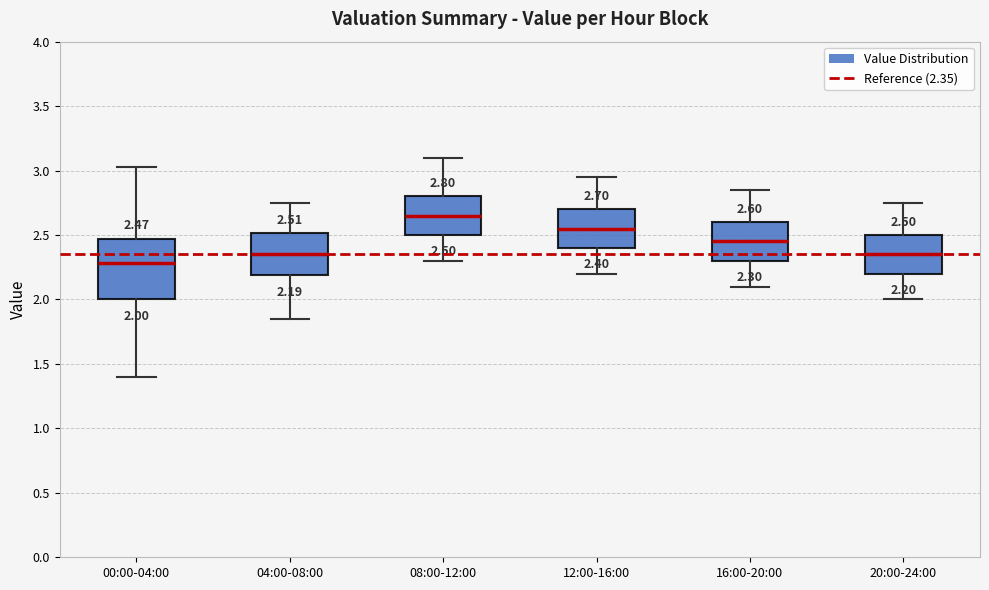

Which box's median line is the highest?

08:00-12:00